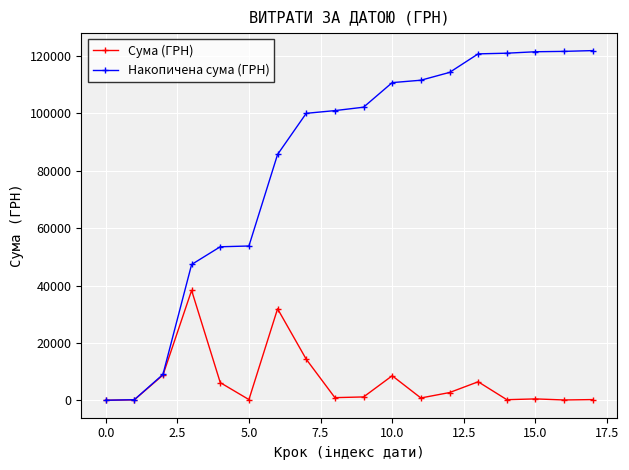

True or false: Сума (ГРН) has more than 2 interior local peaks.

True